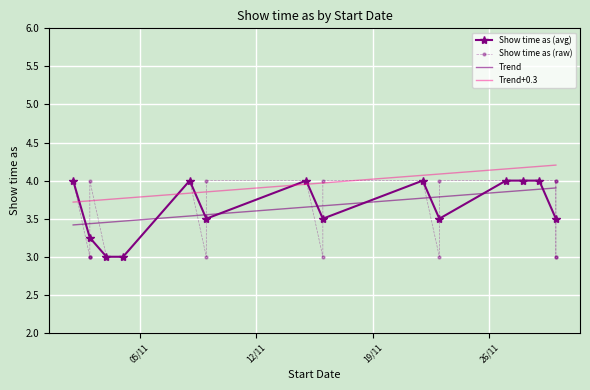

The value at 2/11/2013 is 1. True or false?

False